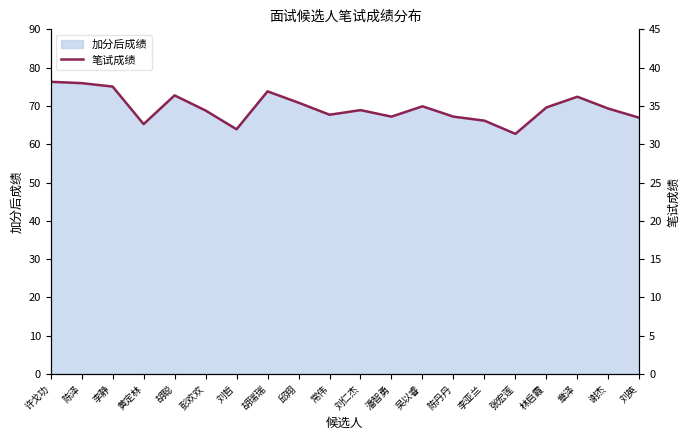

What is the maximum value shown in the chart?

76.3